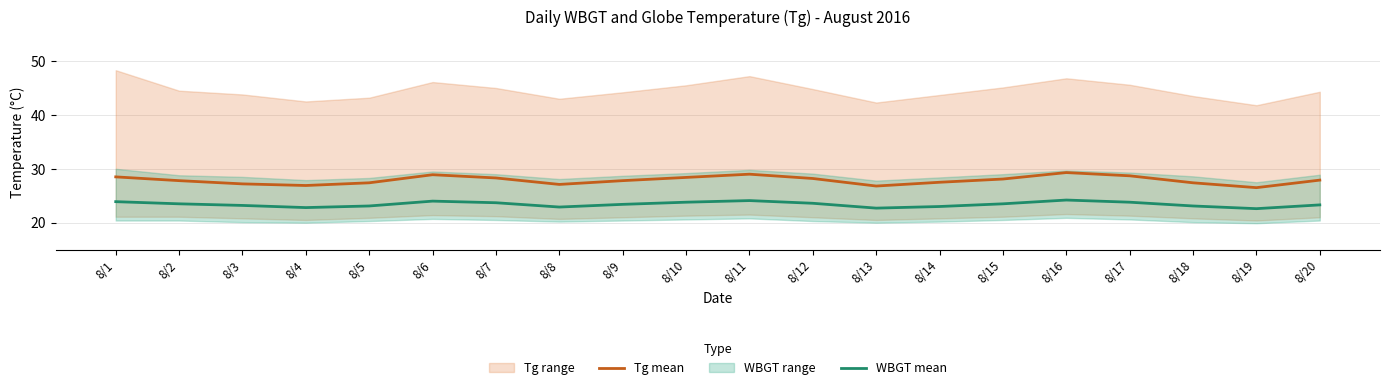

What is the spread (max minus min) of values at 8/2?

4.3